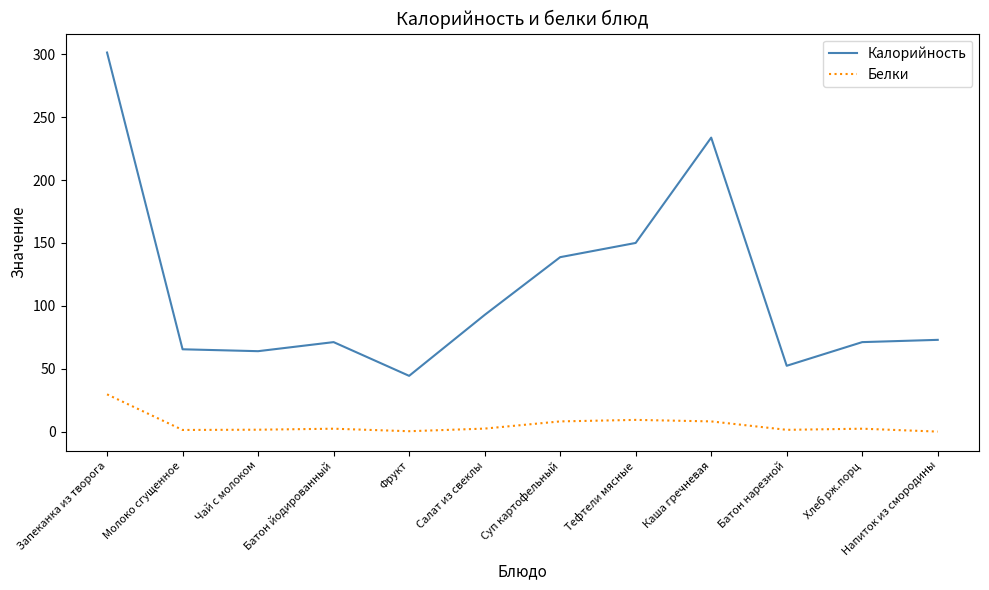

How many lines are shown in the chart?

2